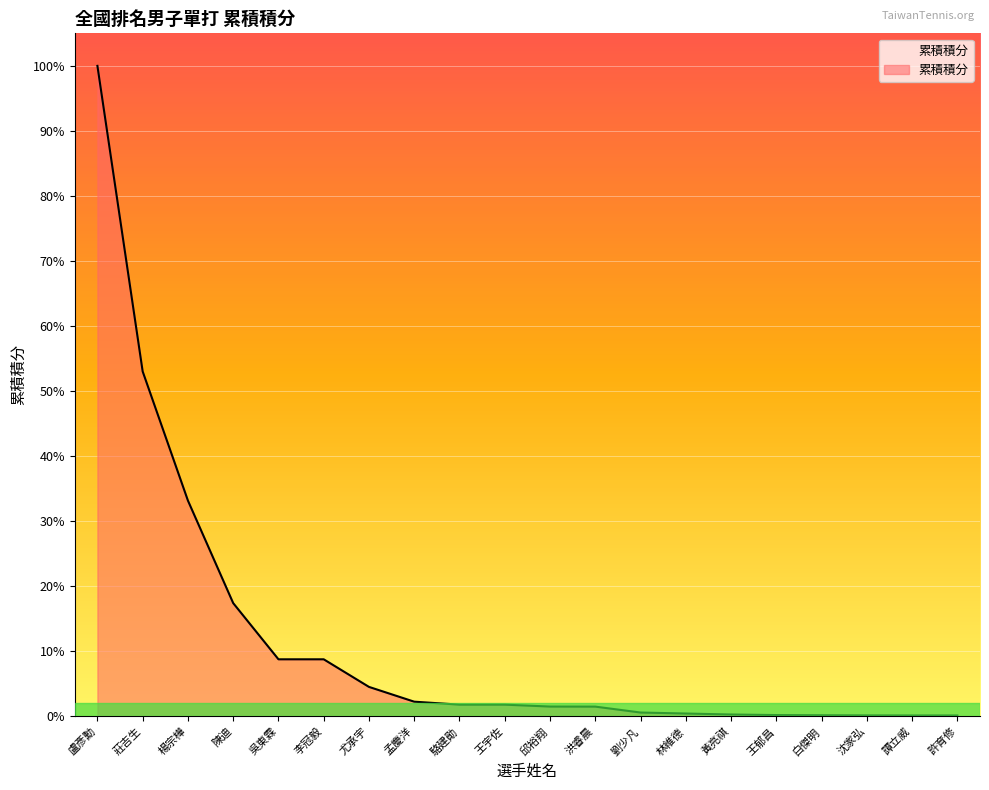

Does the chart display data point markers on the line(s)?

No